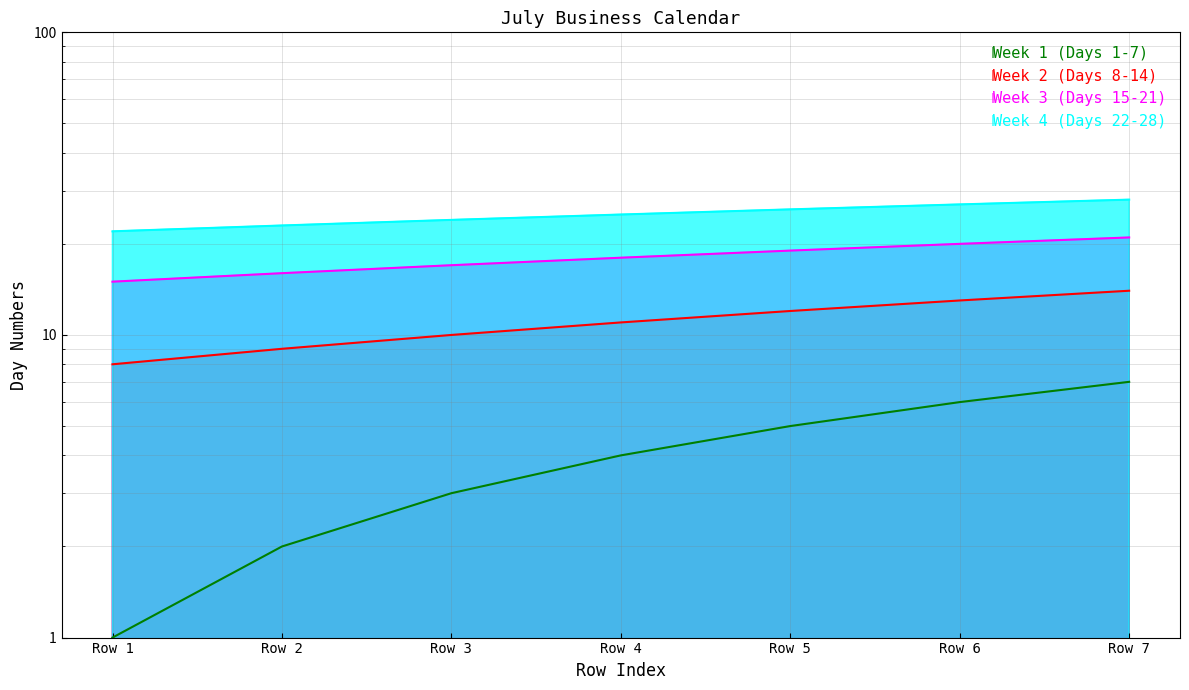

At which label does Week 1 (Days 1-7) reach its peak?

Row 7